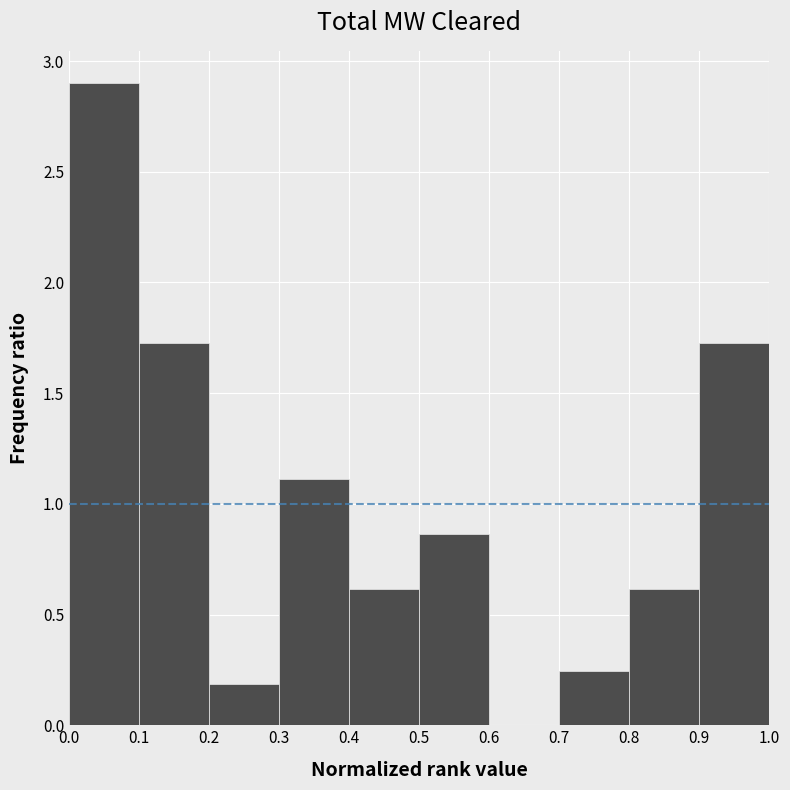

Reading left to right, list every bar in this chart as the range it spans on the x-axis followed by its height. The values are not printed on the chart, so give them approximately, as read against the axis.

0.0 to 0.1: 2.90
0.1 to 0.2: 1.75
0.2 to 0.3: 0.20
0.3 to 0.4: 1.10
0.4 to 0.5: 0.60
0.5 to 0.6: 0.85
0.6 to 0.7: 0
0.7 to 0.8: 0.25
0.8 to 0.9: 0.60
0.9 to 1.0: 1.75